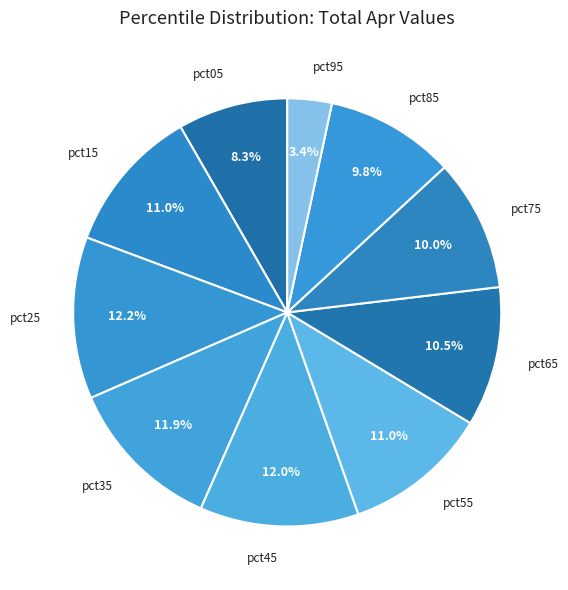

To the nearest percent, what portion does pct45 represent?

12%